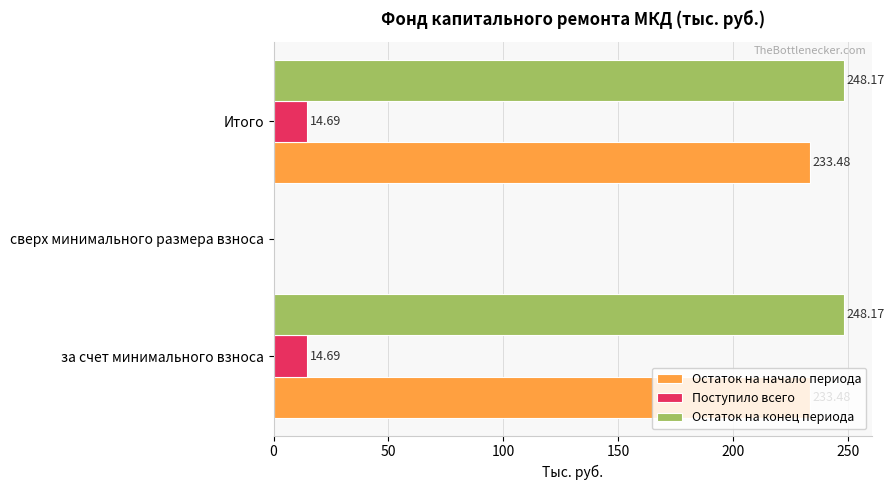

How many categories are shown in the chart?

3